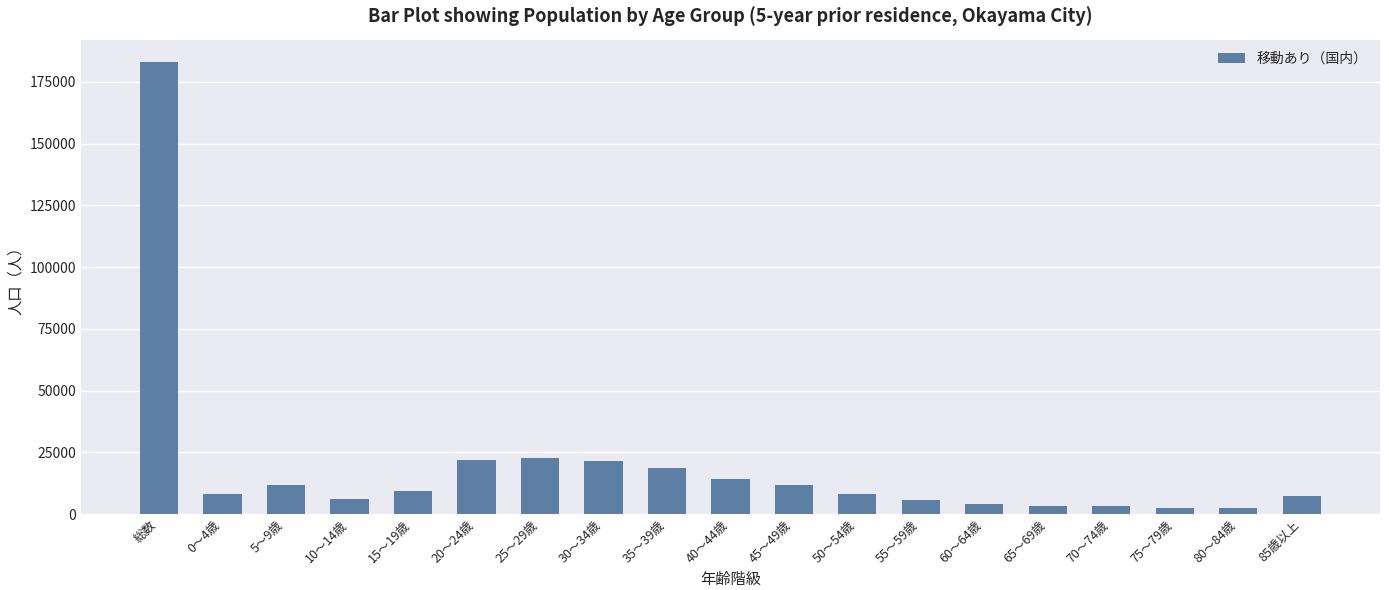

What is the sum of all values?

365924